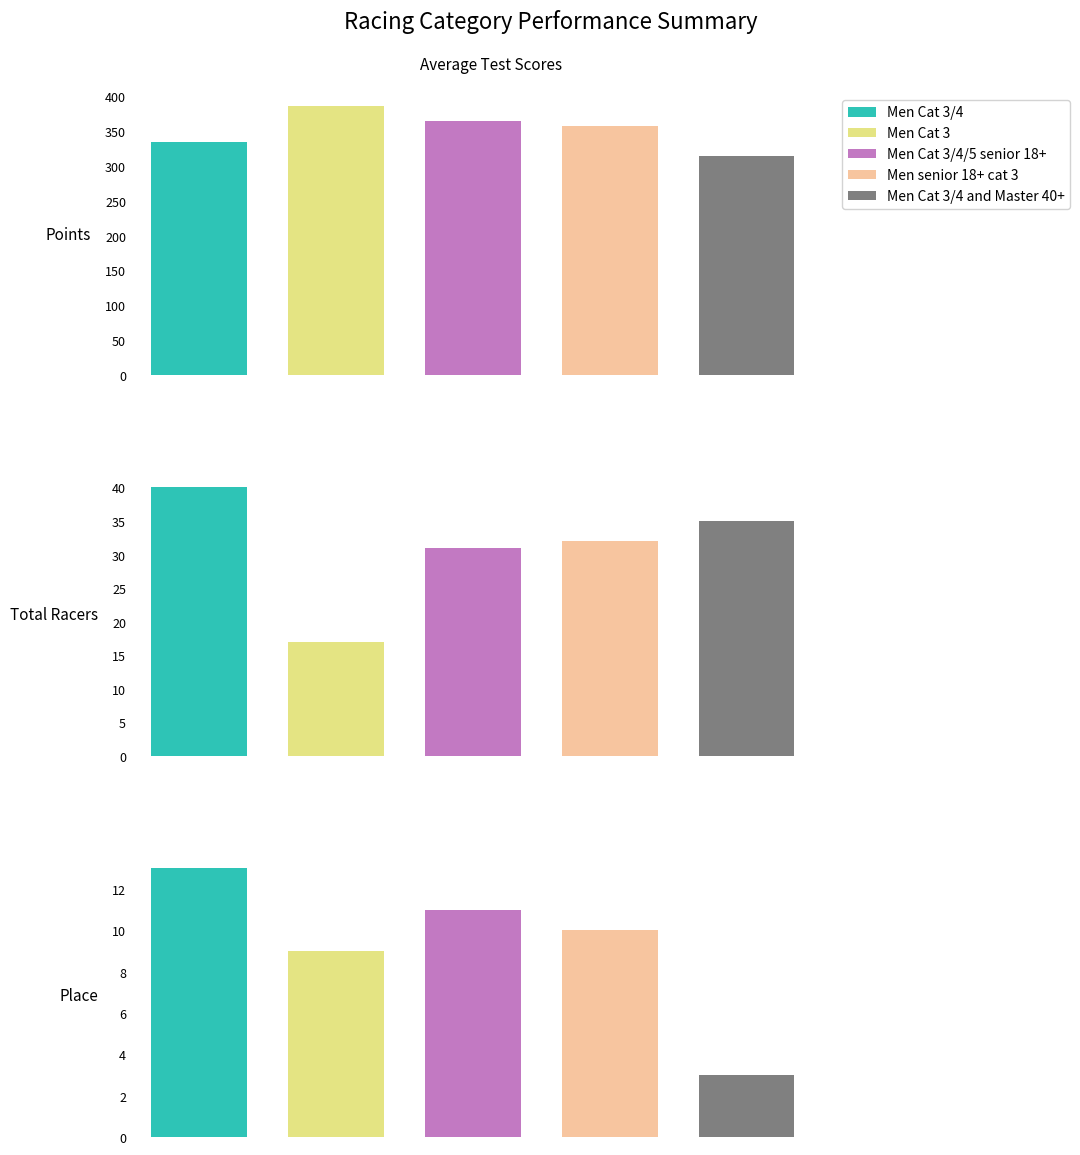

How many bars are there in total?

15